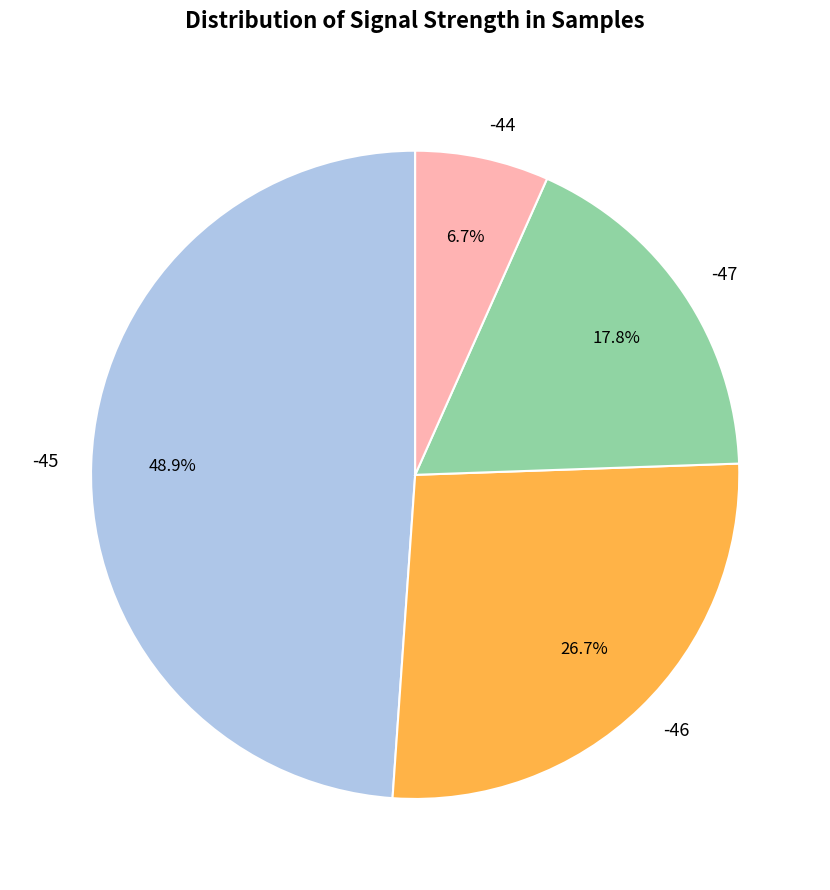

To the nearest percent, what is the difference between the -46 and -45 slice percentages?

22%